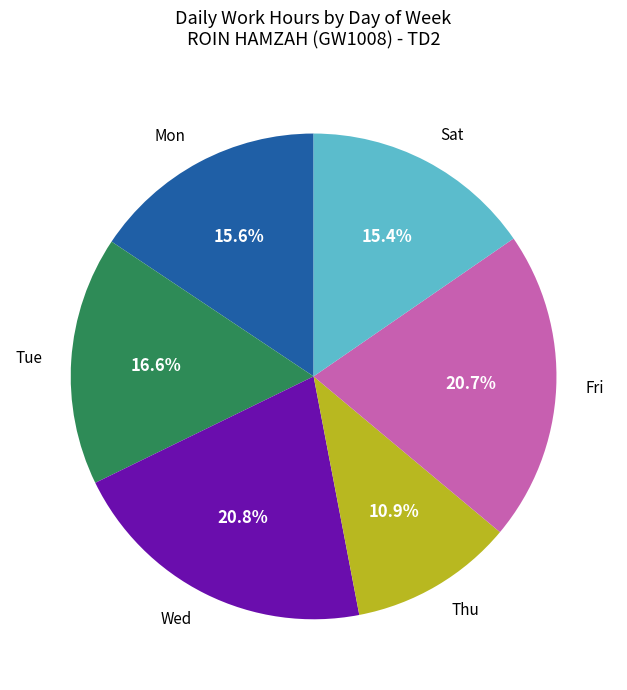

To the nearest percent, what is the average slice percentage?

17%